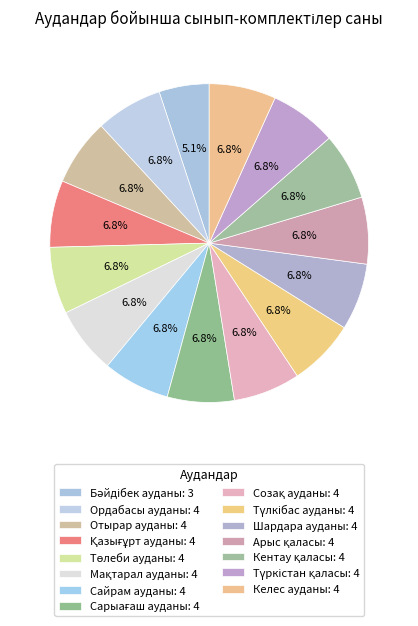

Between Сарыағаш ауданы and Кентау қаласы, which is larger?

Сарыағаш ауданы